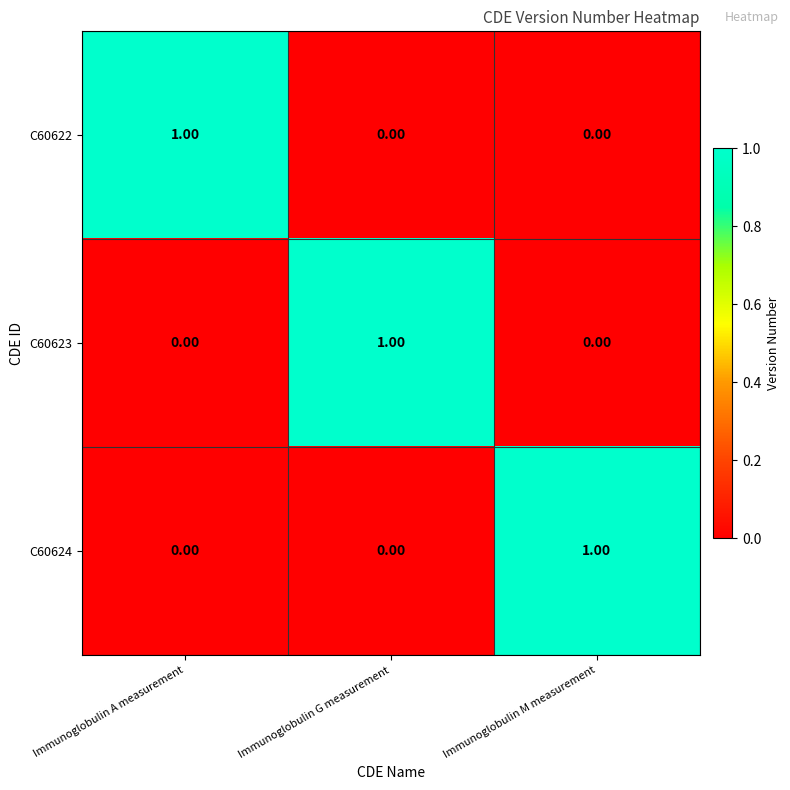

Is the value of C60623 at Immunoglobulin G measurement greater than the value of C60622 at Immunoglobulin G measurement?

Yes